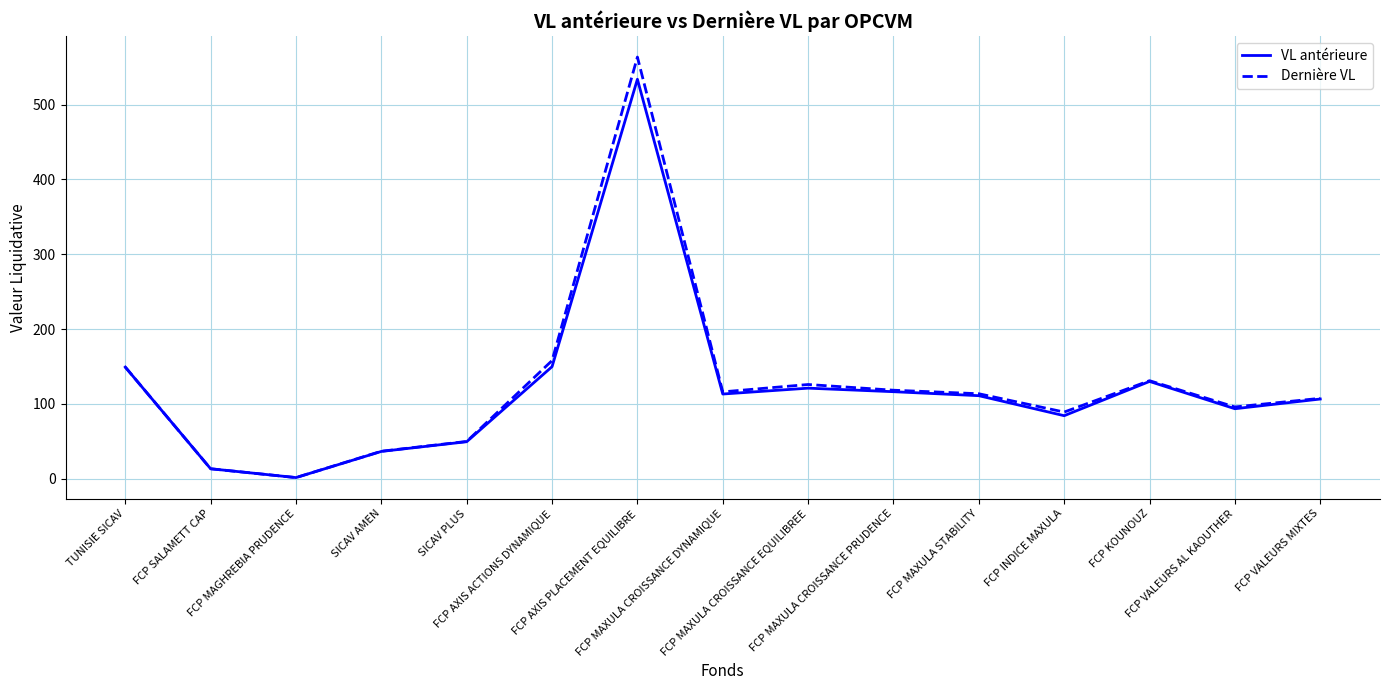

What is the maximum value shown in the chart?

563.7